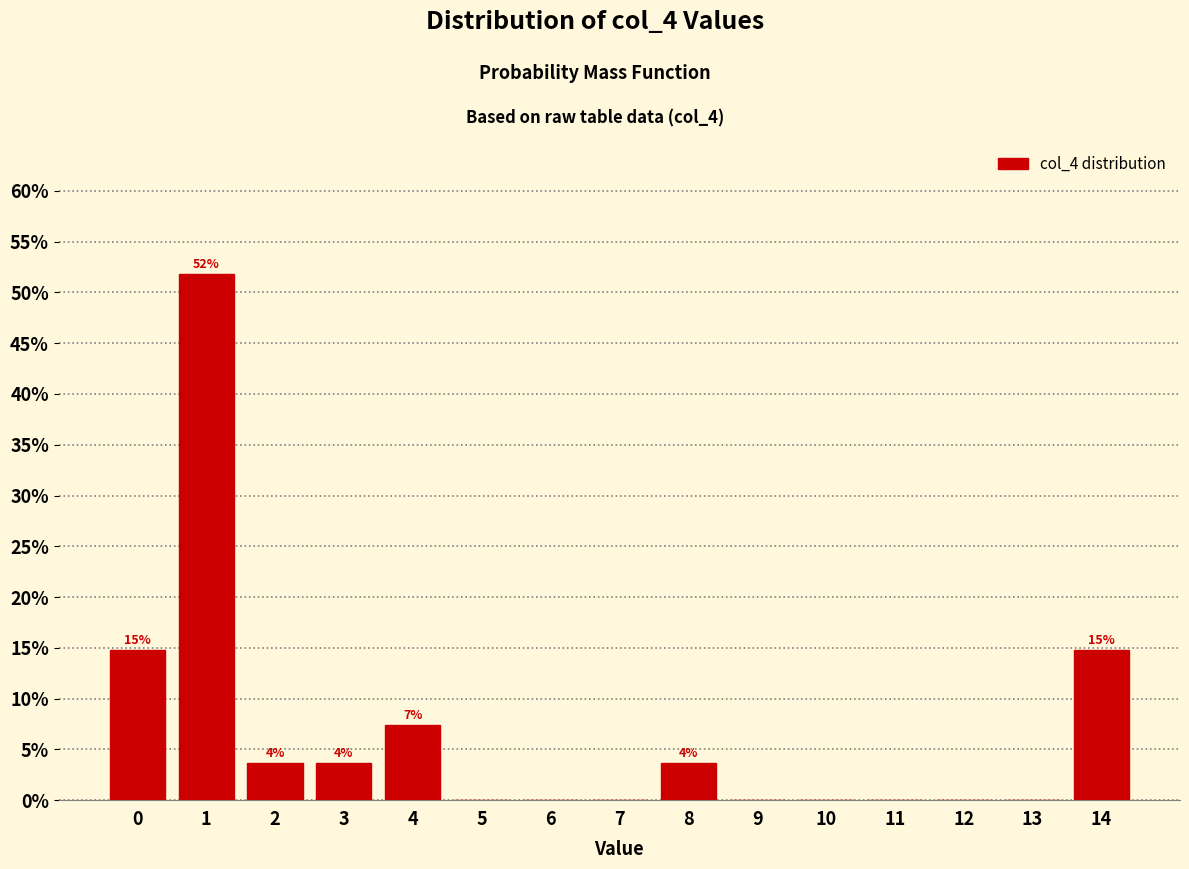

Reading left to right, list all the values displayed in this chart.

0=14.8	1=51.9	2=3.7	3=3.7	4=7.4	5=0.0	6=0.0	7=0.0	8=3.7	9=0.0	10=0.0	11=0.0	12=0.0	13=0.0	14=14.8